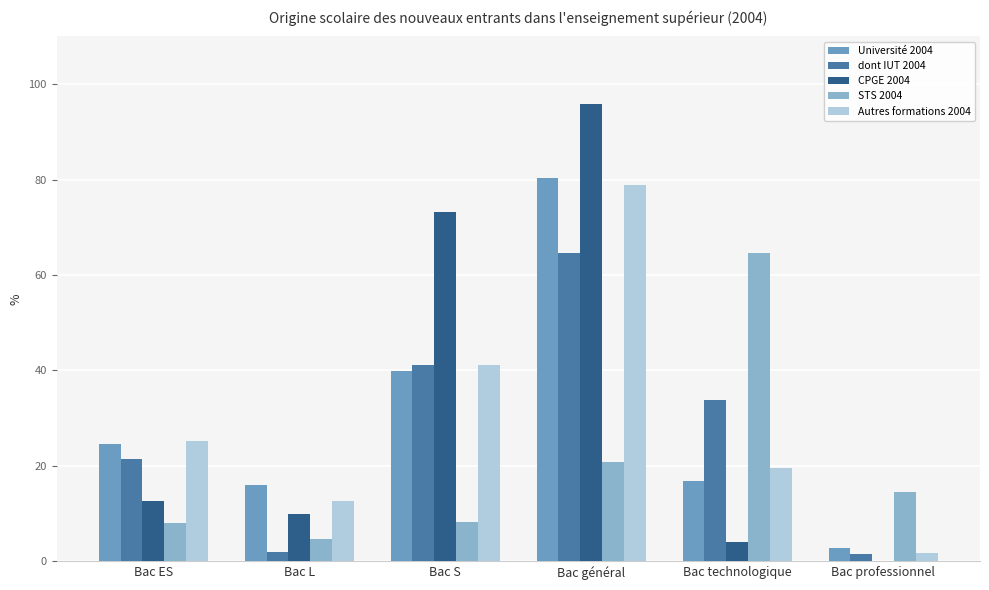

What position from the right is Bac général?

3